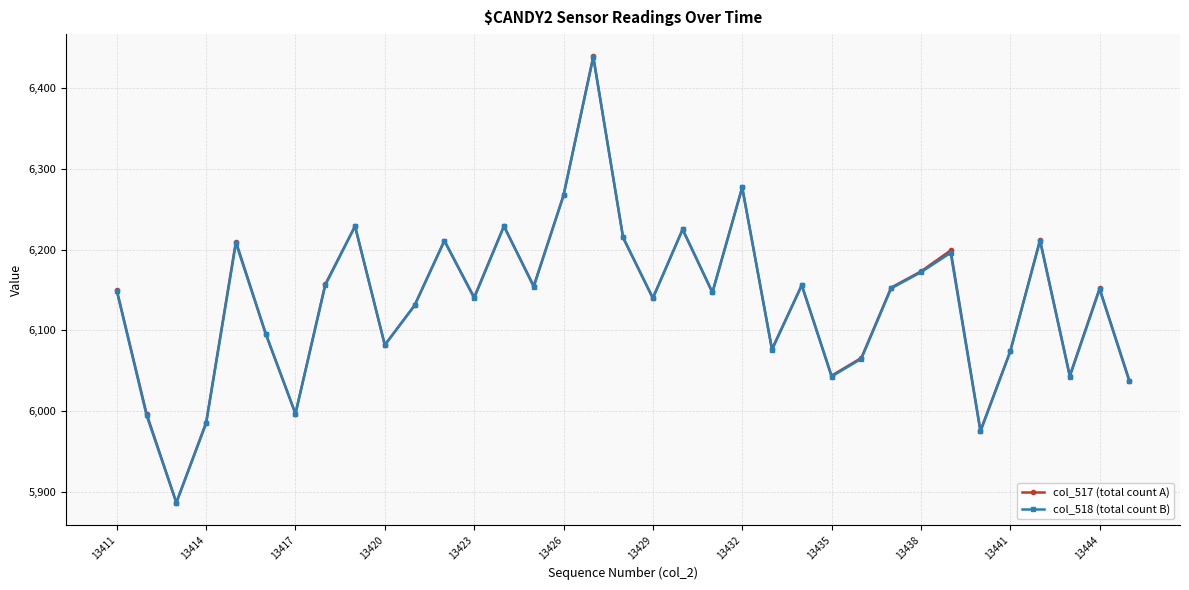

What is the value of the col_518 (total count B) point at the 17th from the left?

6438